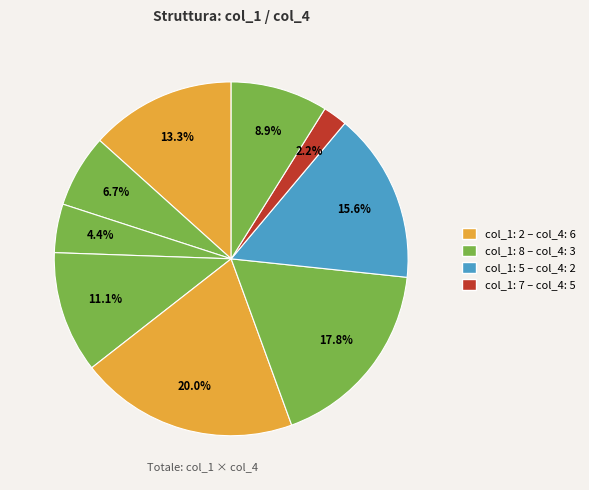

Is there a majority slice in this chart?

No